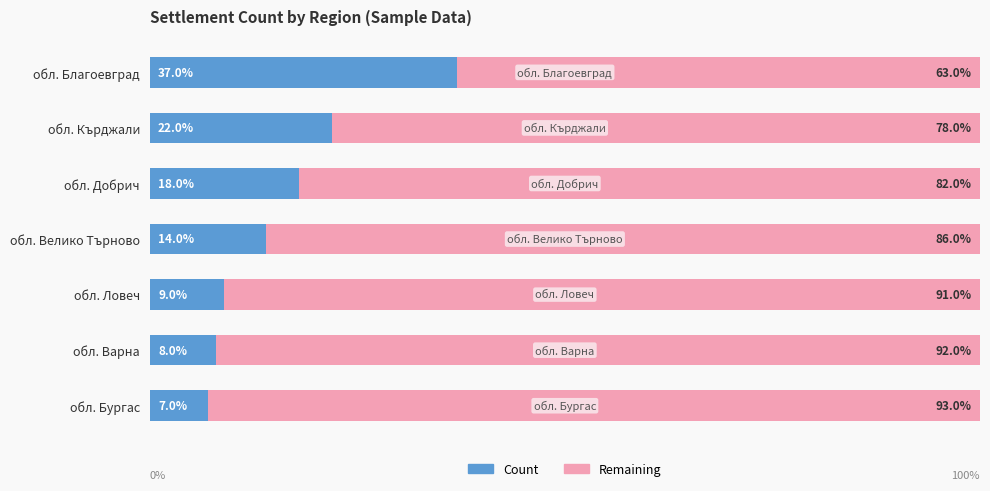

At which label is Count closest to 22?

обл. Кърджали